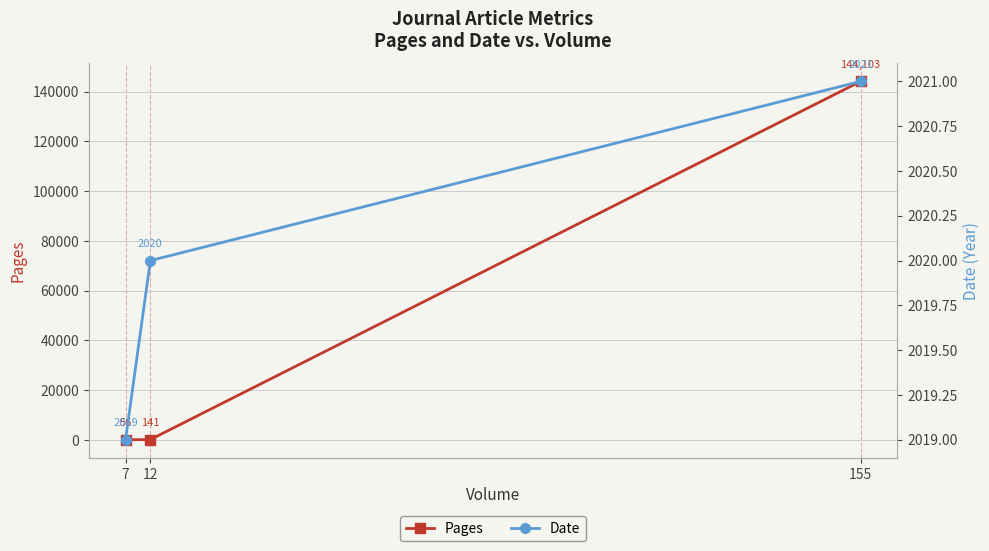

List the labels in order of Pages value, largest first.

155, 12, 7